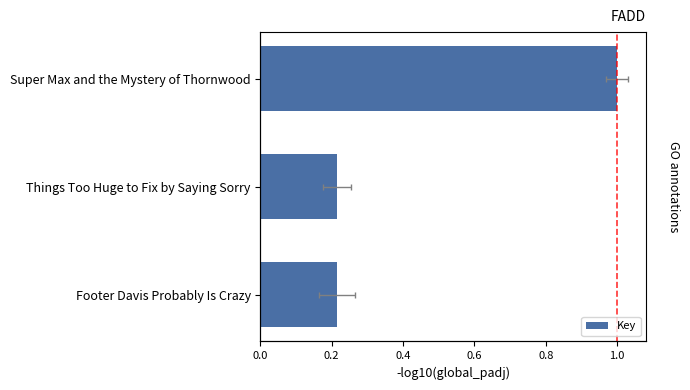

What is the difference between the values at 0.4 and 0.0?

0.8